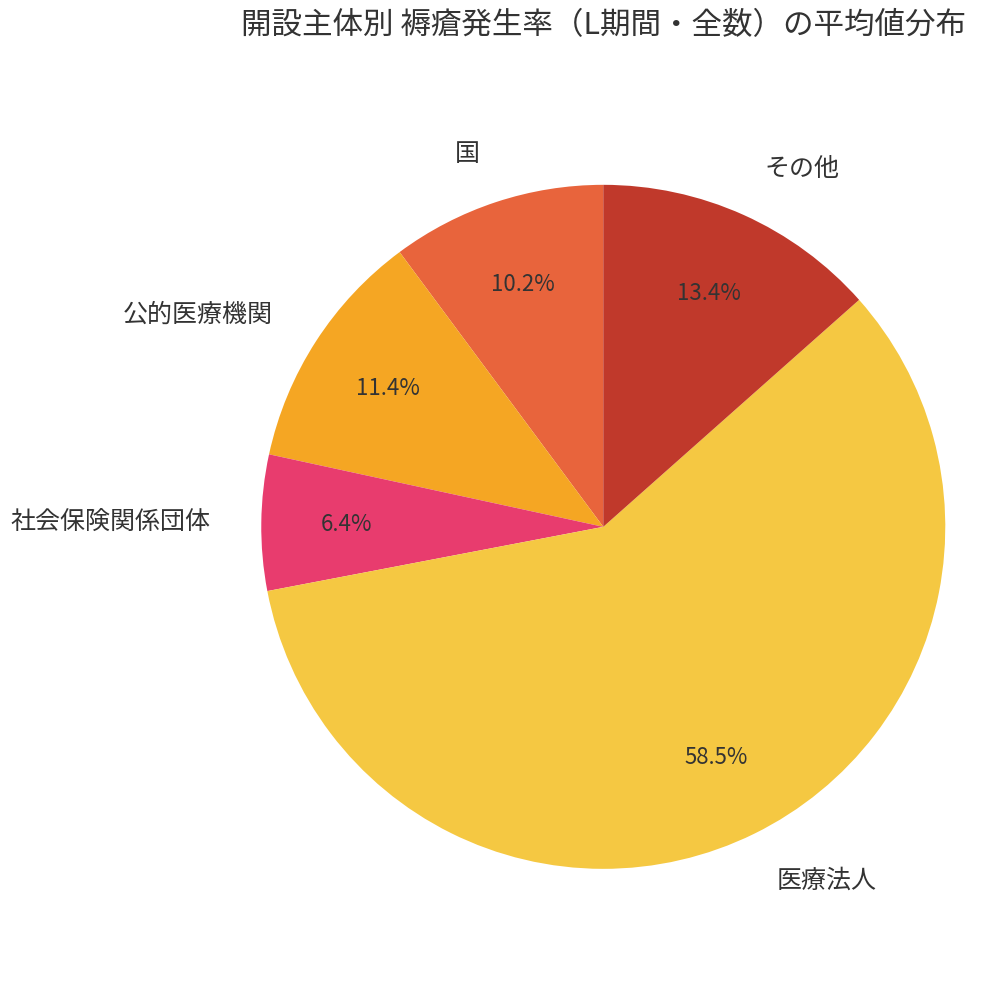

To the nearest percent, what is the difference between the largest and smallest slice percentages?

52%